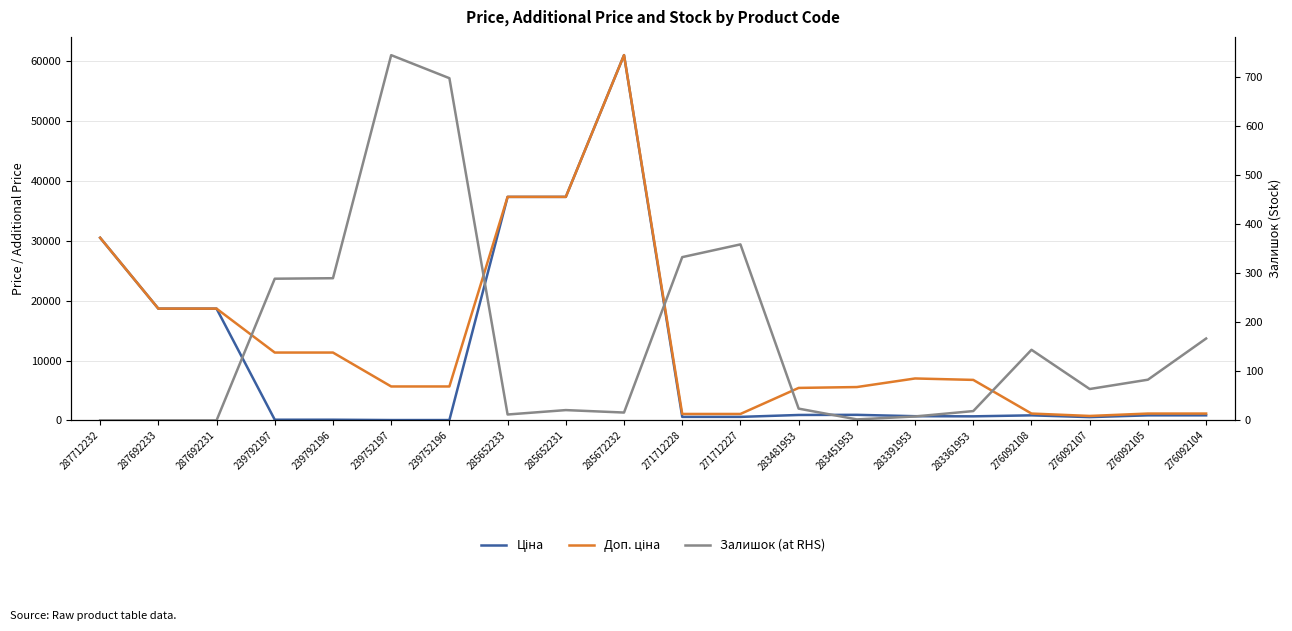

Which series has the largest range (max minus min)?

Ціна